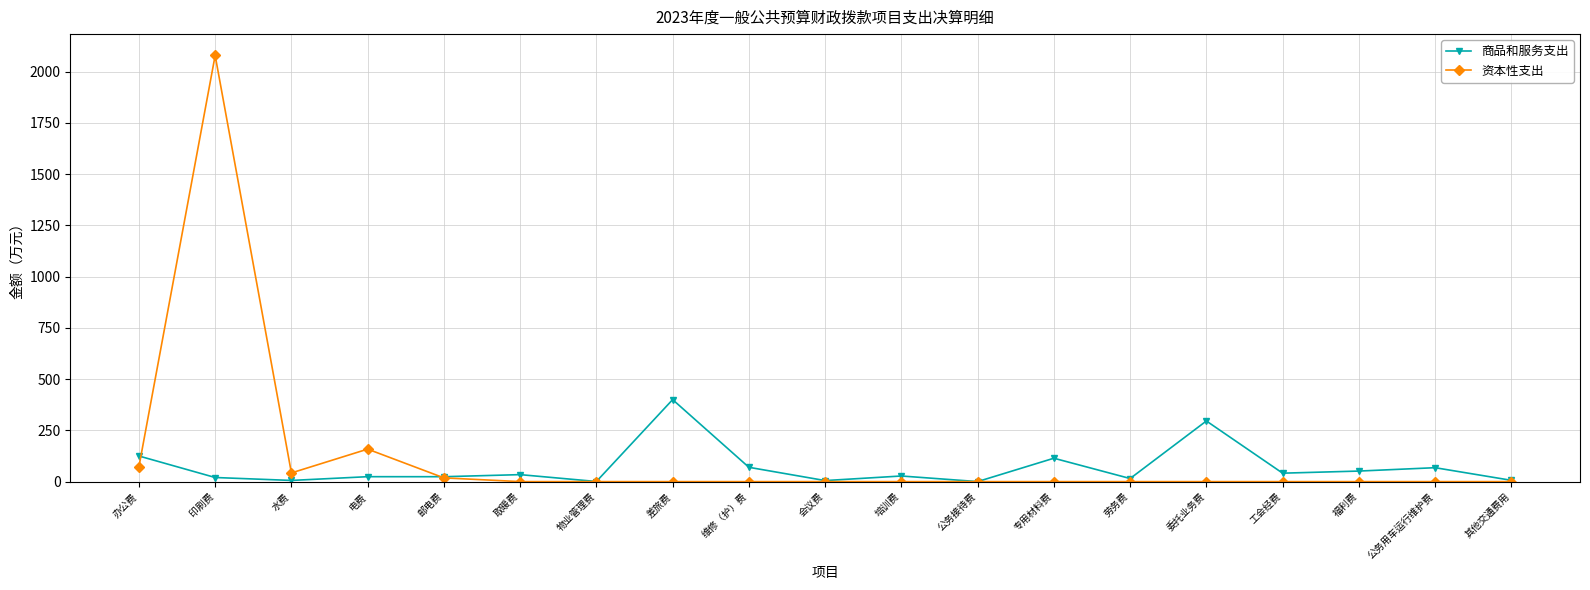

Which series has the largest total across all categories?

资本性支出